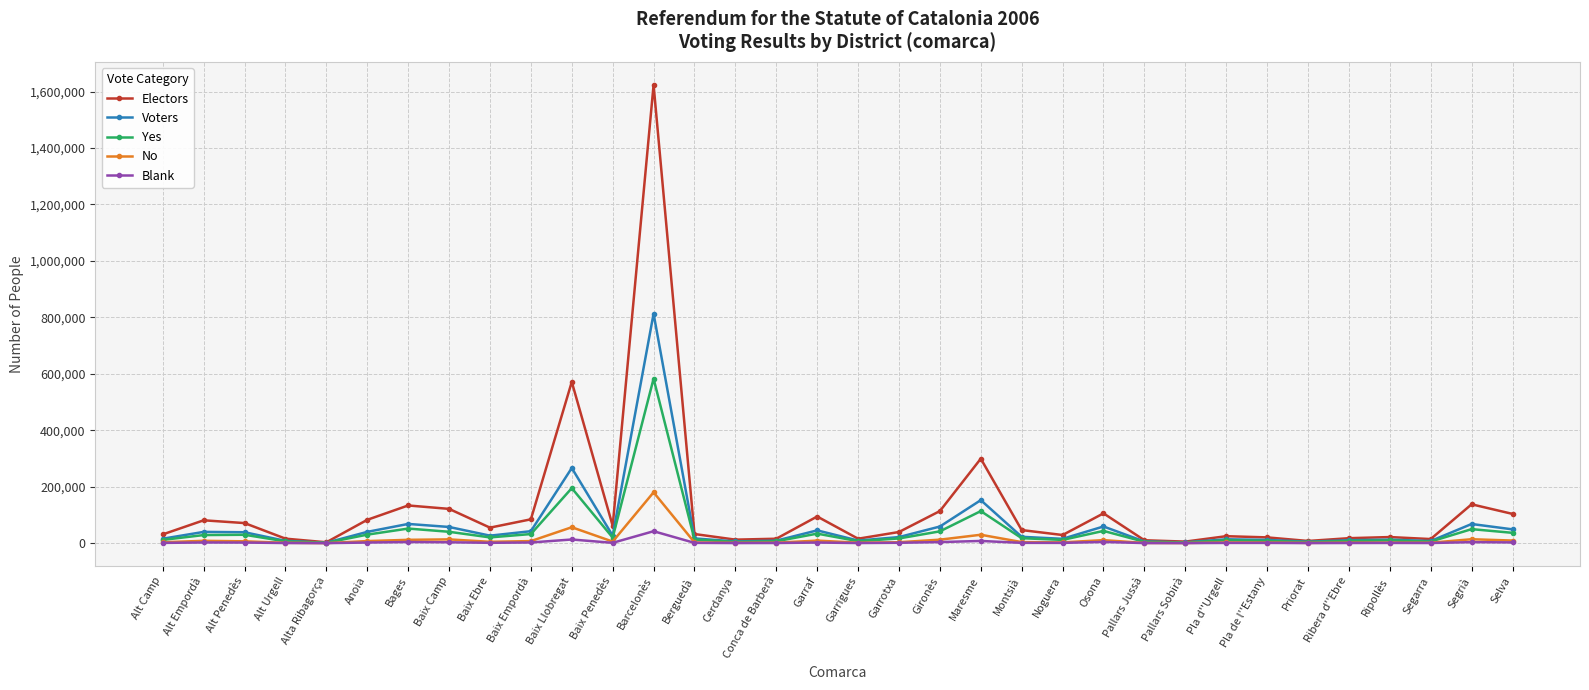

How many lines are shown in the chart?

5